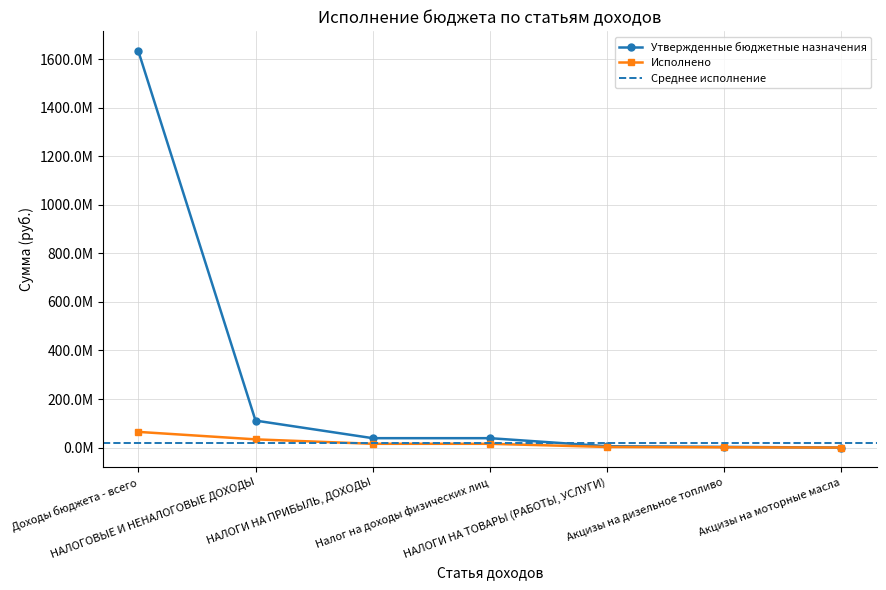

Does the chart have visible grid lines?

Yes